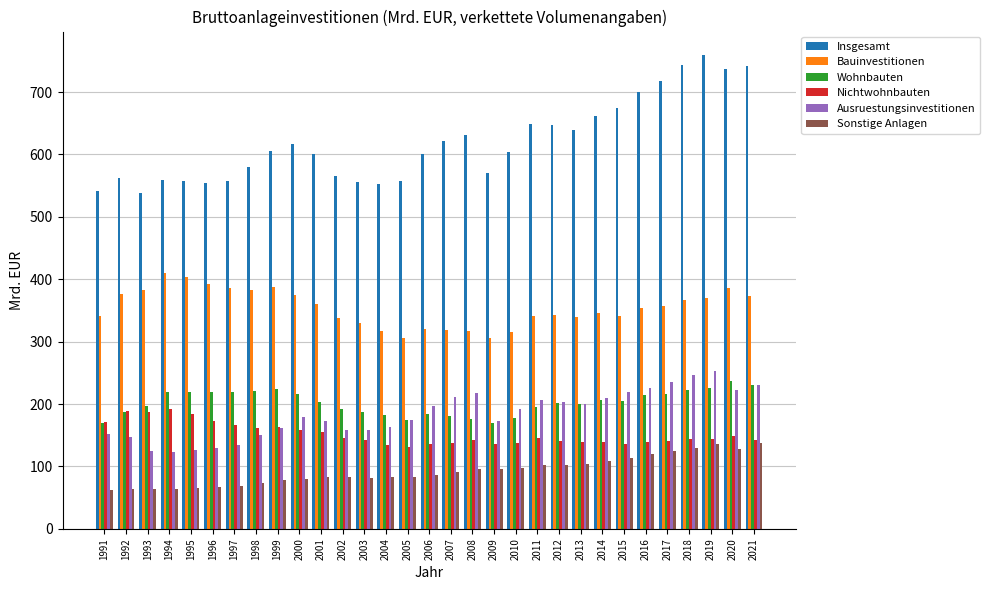

True or false: Nichtwohnbauten has a value of 71.5 at 1994.

False